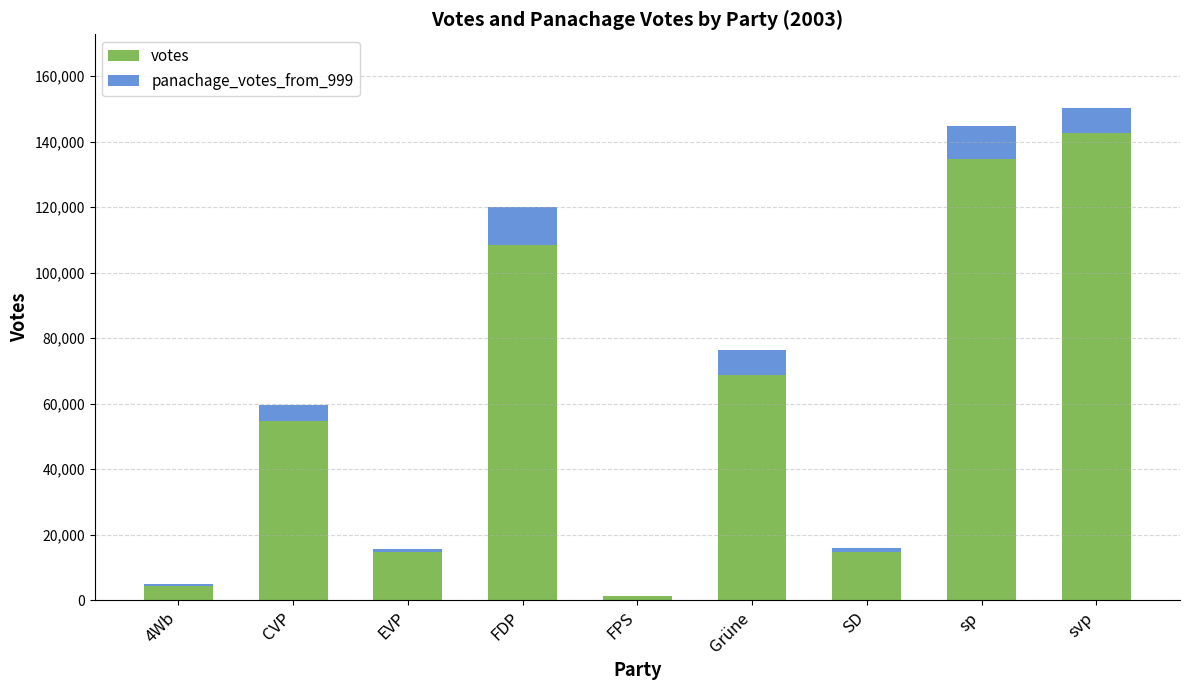

Where is votes nearest to the value 71857?

Grüne